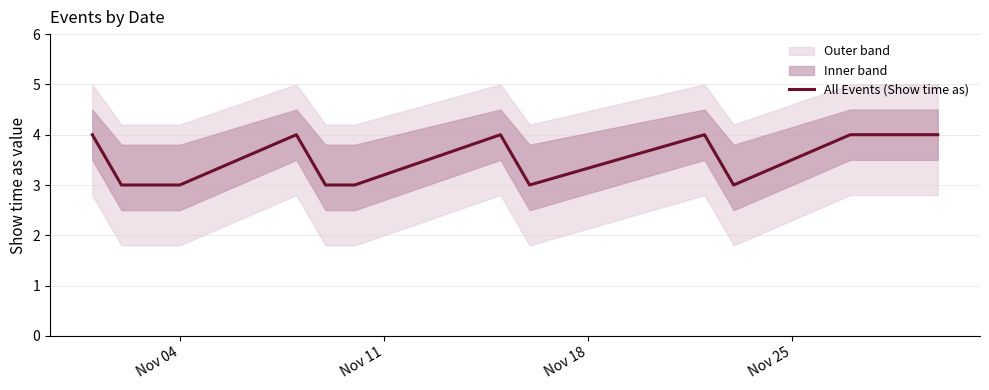

Is this an area chart (filled region under the line)?

No